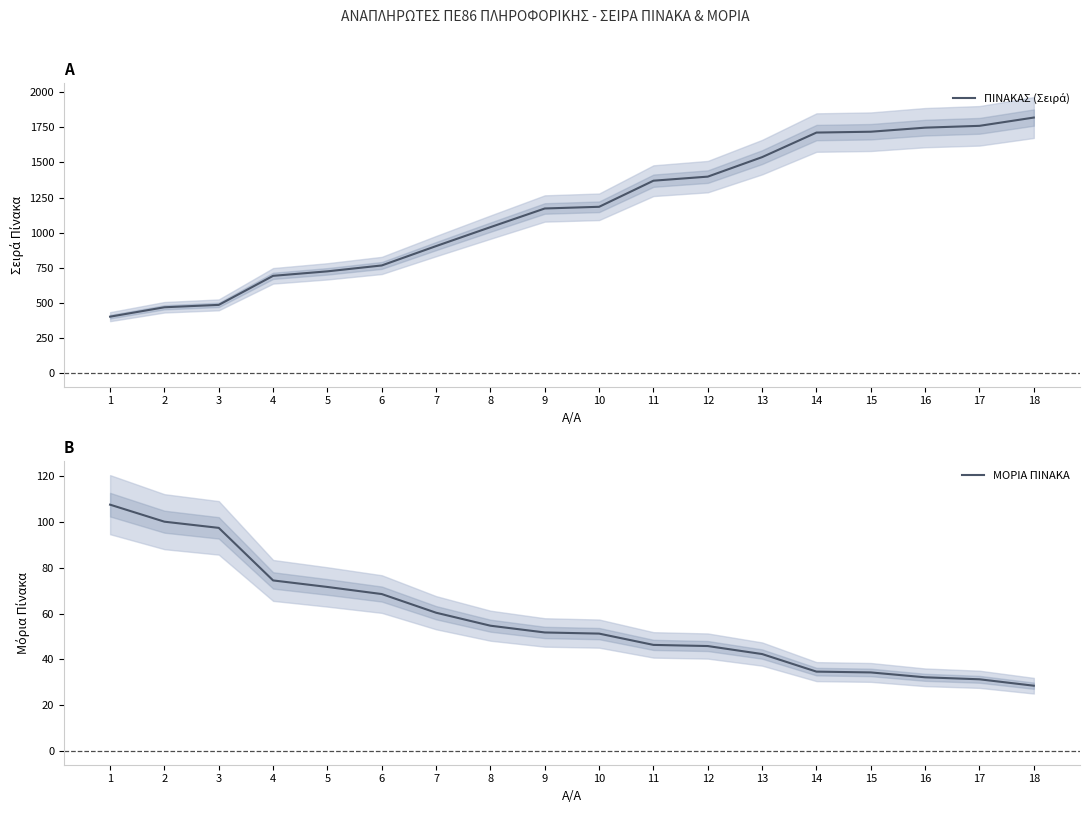

True or false: ΠΙΝΑΚΑΣ (Σειρά) and ΜΟΡΙΑ ΠΙΝΑΚΑ intersect in this chart.

False